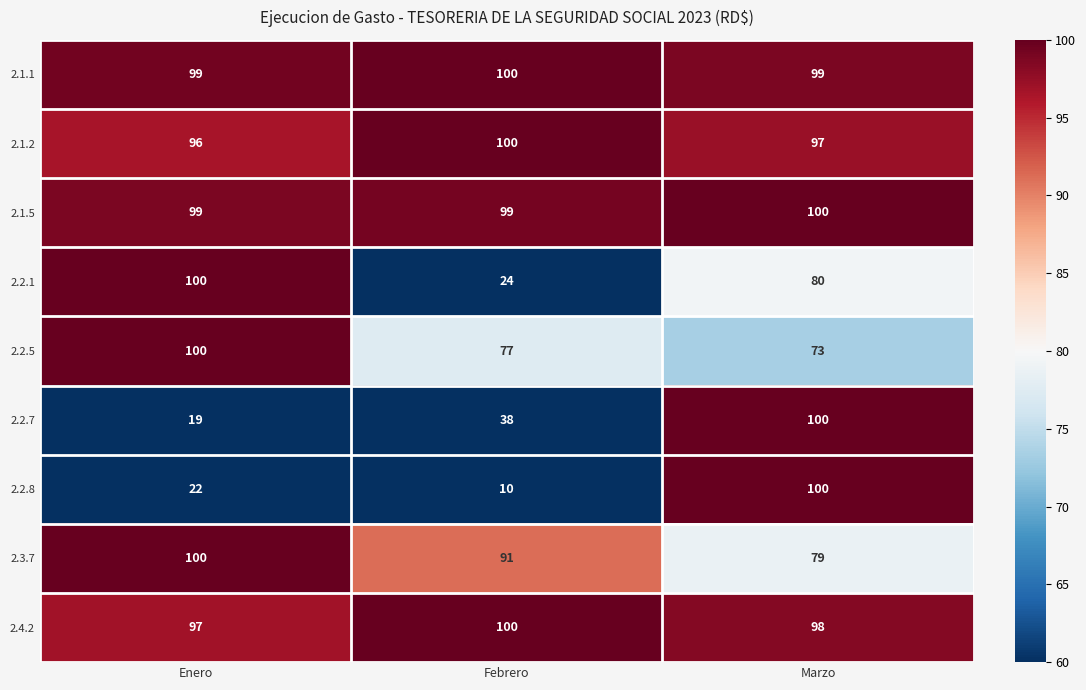

What is the difference between the highest and lowest values at Enero?

81